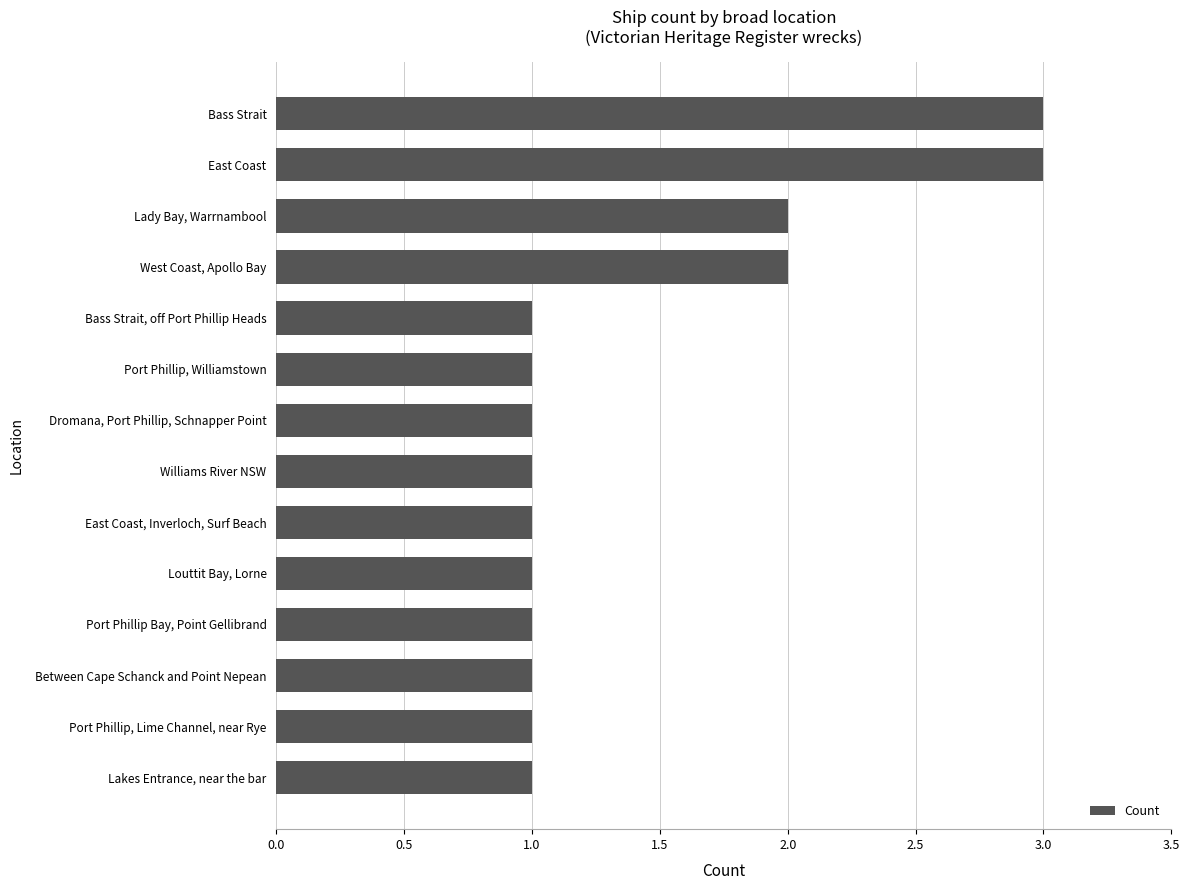

How many bars are there in total?

14